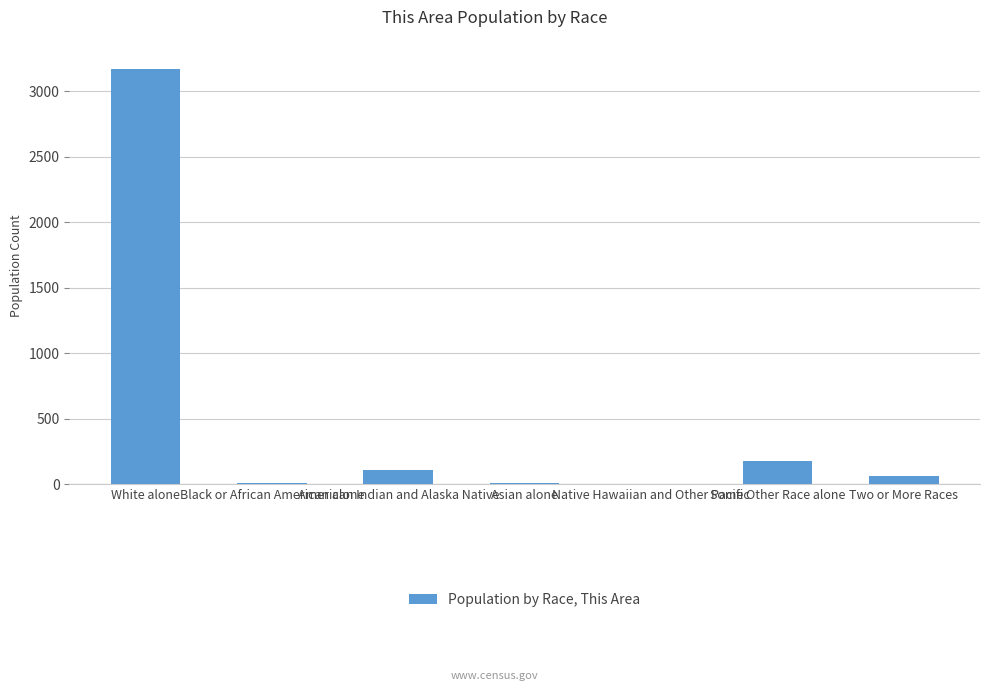

At which category does the chart reach its peak across all series?

White alone